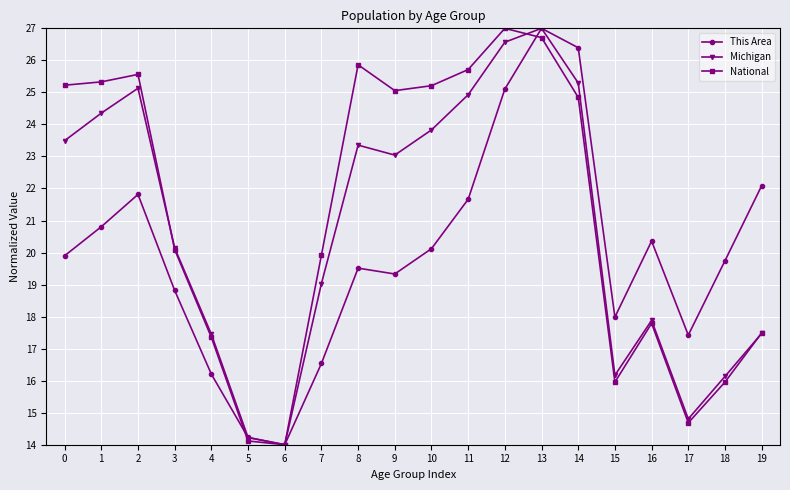

What is the total value across all series at 9?

67.4